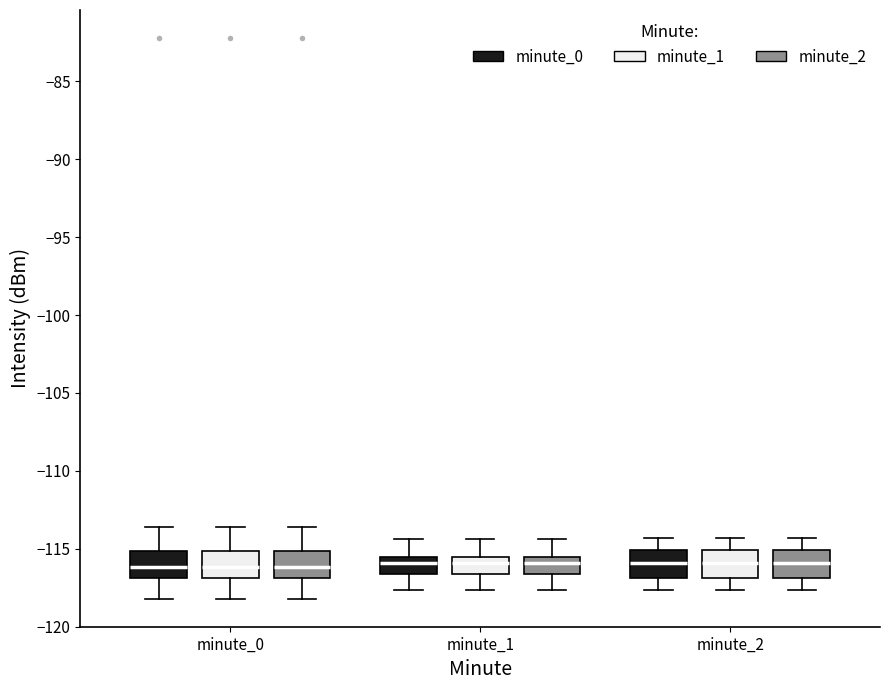

Reading left to right, read every box against the y-axis: the position of its median line, the range the box covers, and the ends of its whiskers. The values are not printed on the chart, so give them approximately, as read against the axis.

minute_0 (minute_0): median -116.0, box -117.0 to -115.0, whiskers -118.0 to -113.5
minute_0 (minute_1): median -116.0, box -117.0 to -115.0, whiskers -118.0 to -113.5
minute_0 (minute_2): median -116.0, box -117.0 to -115.0, whiskers -118.0 to -113.5
minute_1 (minute_0): median -116.0, box -116.5 to -115.5, whiskers -117.5 to -114.5
minute_1 (minute_1): median -116.0, box -116.5 to -115.5, whiskers -117.5 to -114.5
minute_1 (minute_2): median -116.0, box -116.5 to -115.5, whiskers -117.5 to -114.5
minute_2 (minute_0): median -116.0, box -117.0 to -115.0, whiskers -117.5 to -114.5
minute_2 (minute_1): median -116.0, box -117.0 to -115.0, whiskers -117.5 to -114.5
minute_2 (minute_2): median -116.0, box -117.0 to -115.0, whiskers -117.5 to -114.5